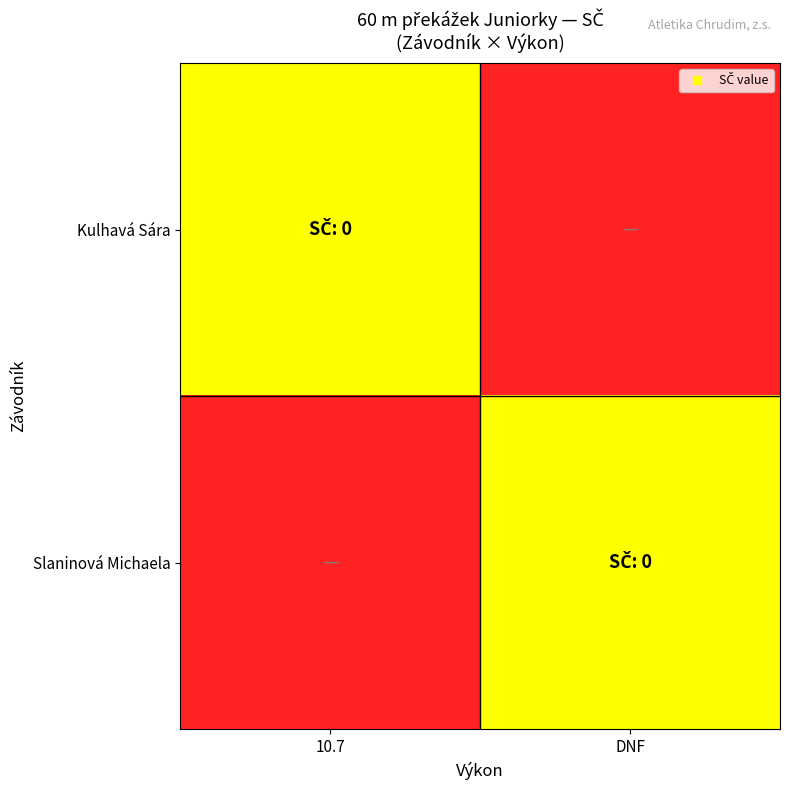

Reading right to left, transcribe all the data shown in this chart.

Kulhavá Sára: DNF=-1	10.7=0
Slaninová Michaela: DNF=0	10.7=-1